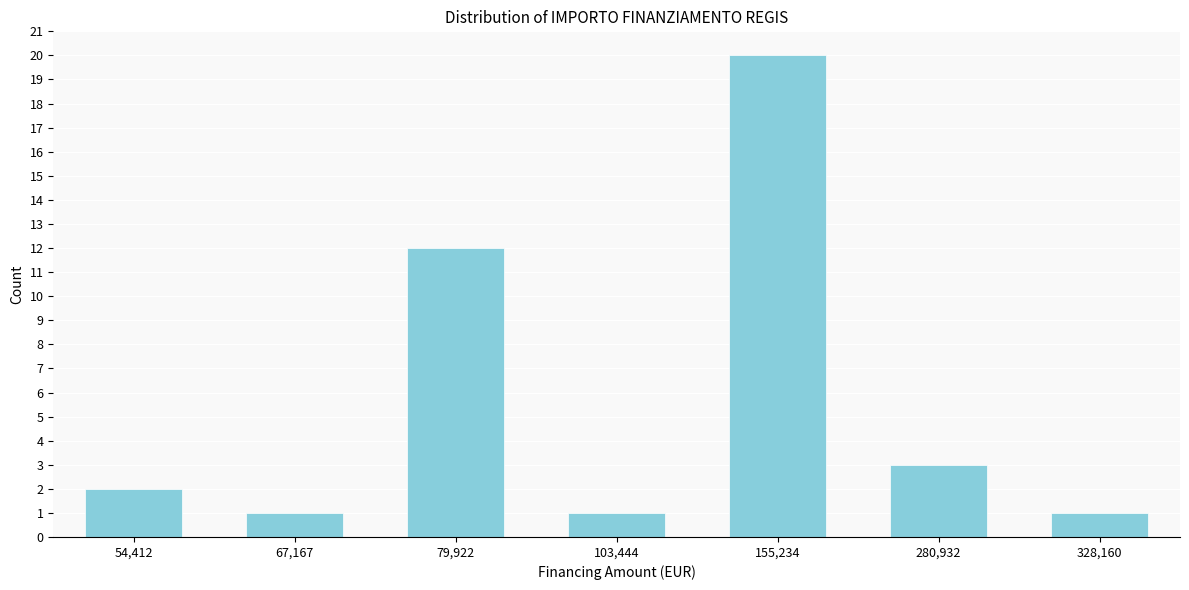

Reading left to right, what are all the values shown in this chart?

2	1	12	1	20	3	1